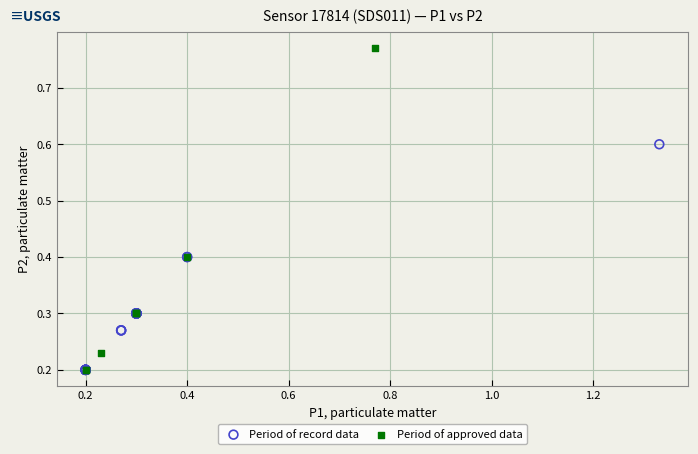

Which series reaches the maximum Y coordinate?

Period of approved data